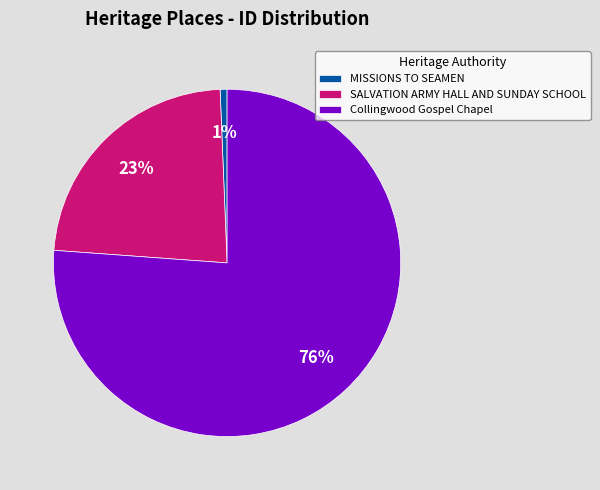

What percentage is the SALVATION ARMY HALL AND SUNDAY SCHOOL slice, to the nearest percent?

23%